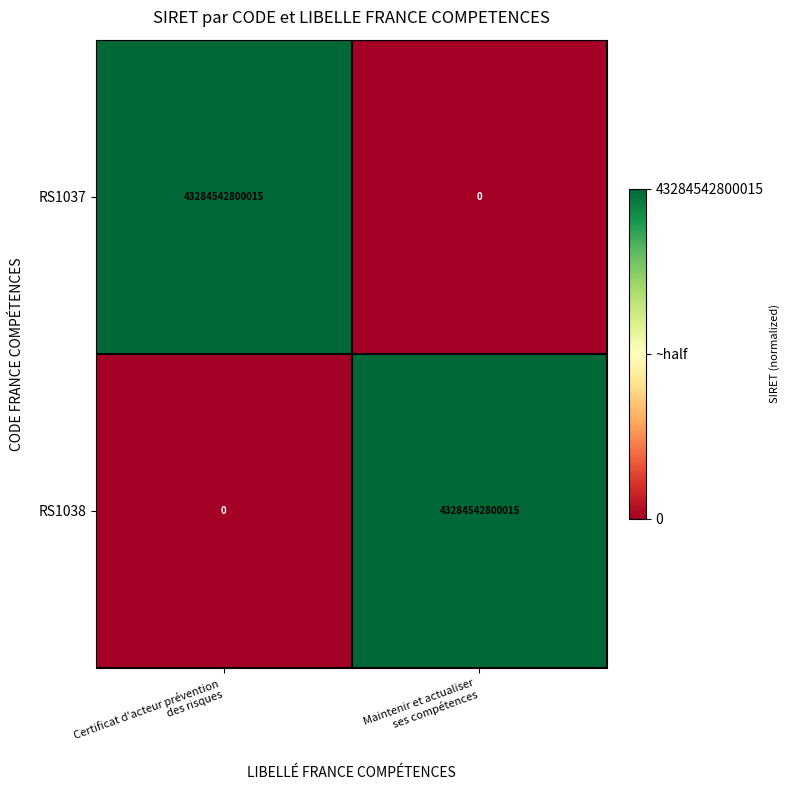

What is the difference between the maximum and minimum values in the RS1037 series?

43284542800015